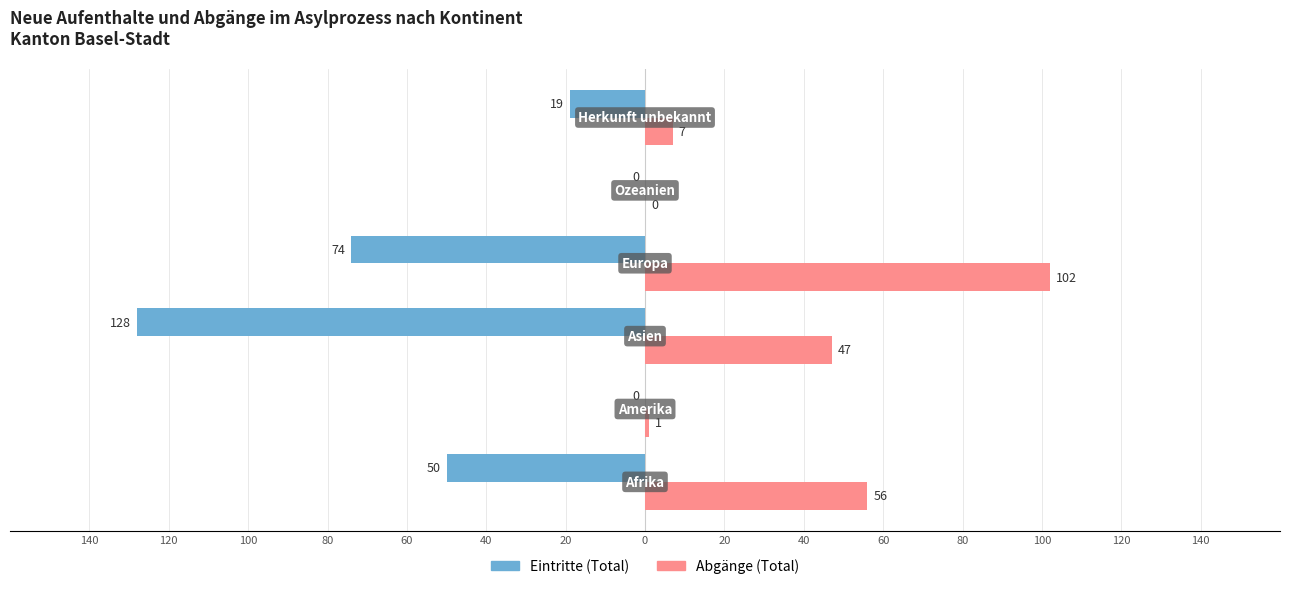

What are all the series names shown in the legend?

Eintritte (Total), Abgänge (Total)